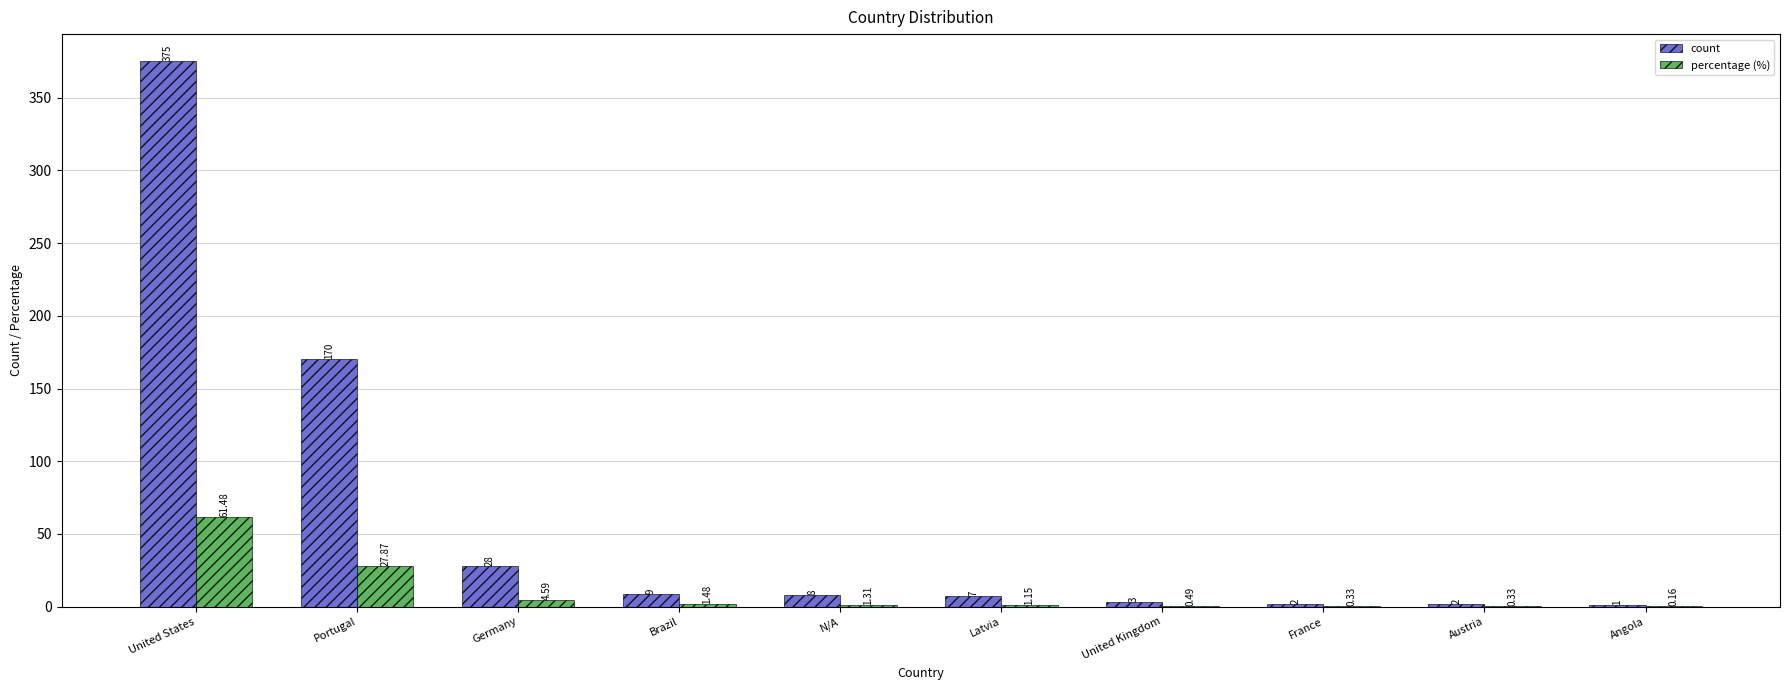

Between Brazil and Angola, which series saw the biggest shift?

count